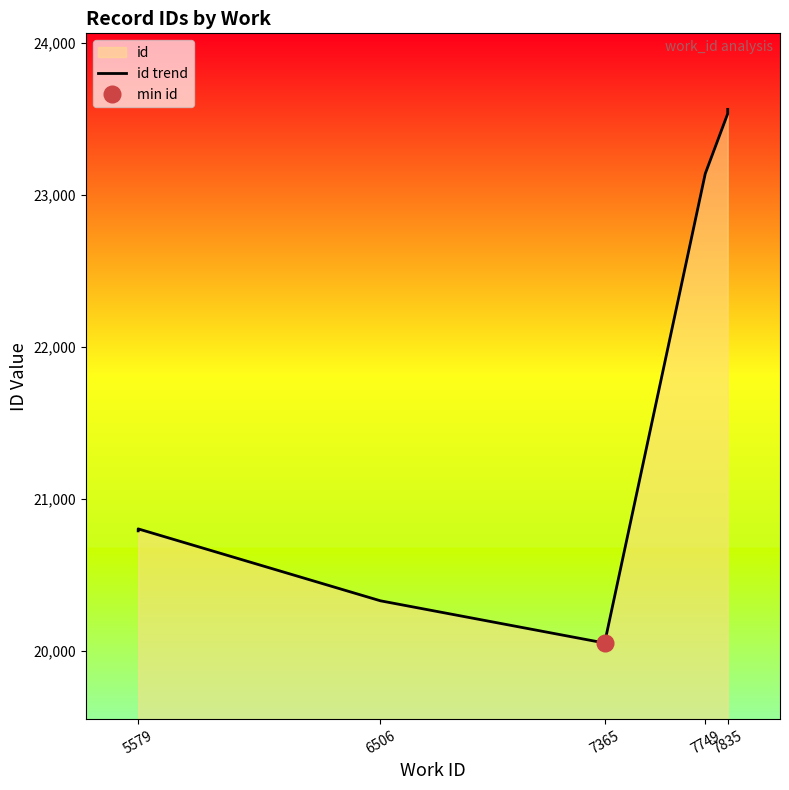

True or false: the data shows 31416 at 5579.

False